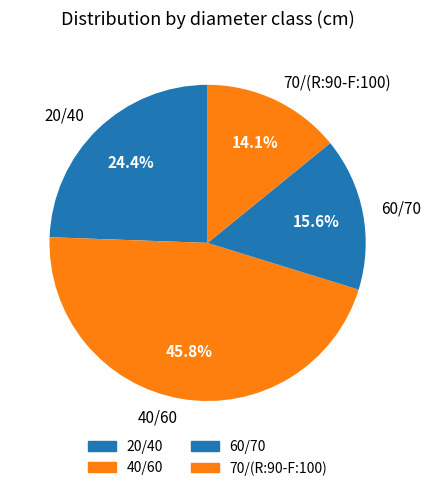

How many segments does this pie chart have?

4